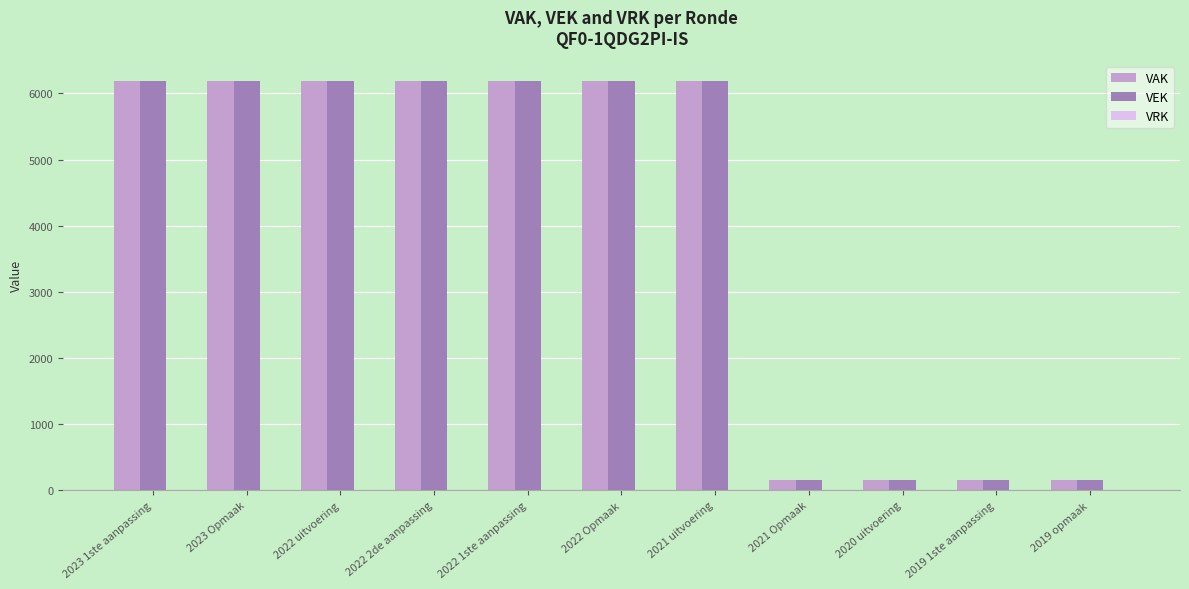

What is the sum of the VEK values at 2023 1ste aanpassing and 2022 uitvoering?

12376